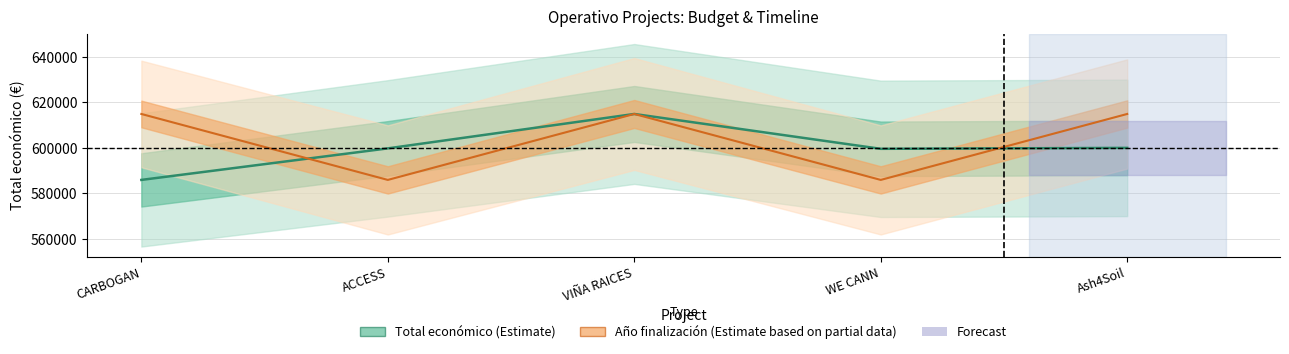

After their last crossing, which series has the higher values: Año finalización (Estimate partial) or Total económico (Estimate)?

Año finalización (Estimate partial)